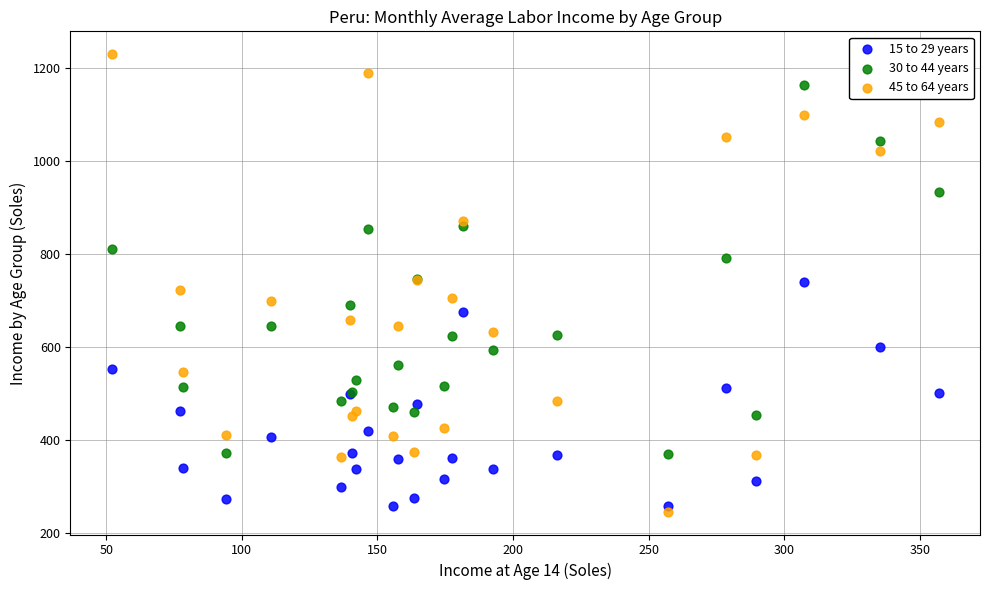

What are all the series names shown in the legend?

15 to 29 years, 30 to 44 years, 45 to 64 years